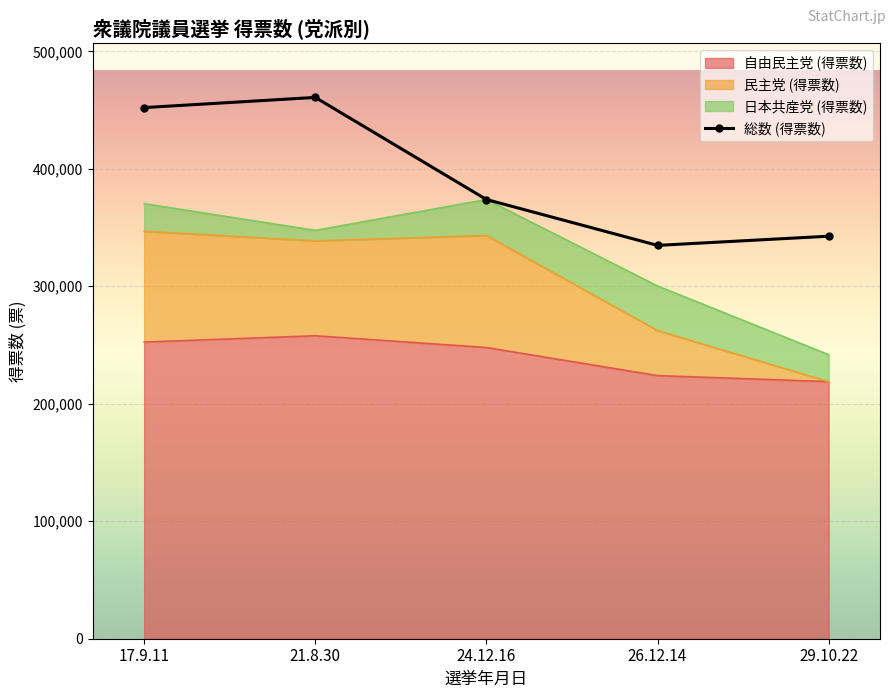

How many interior local peaks does the 総数 (得票数) series have?

1